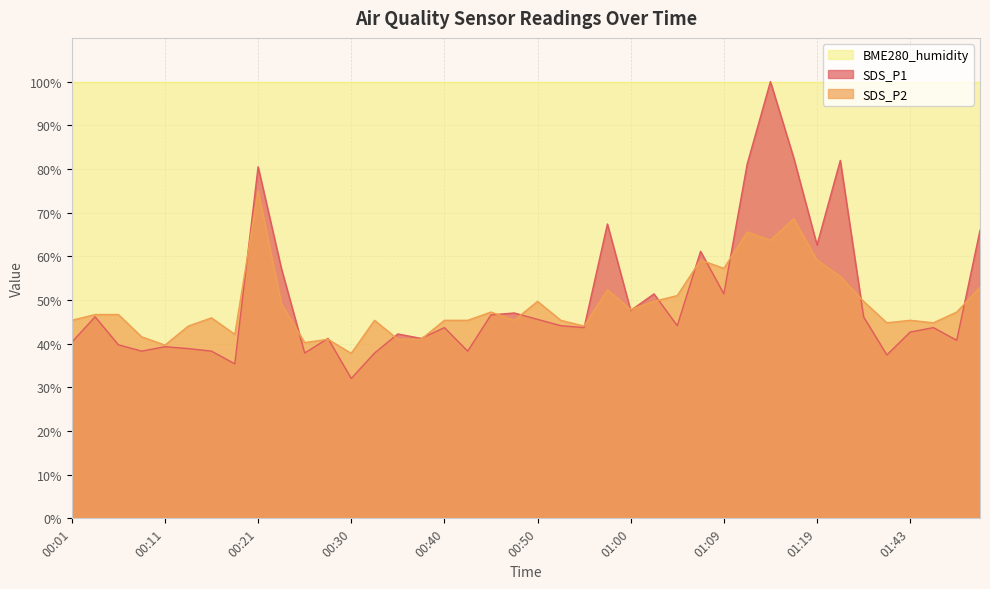

The BME280_humidity series shows 100.0 at 00:11. True or false?

True